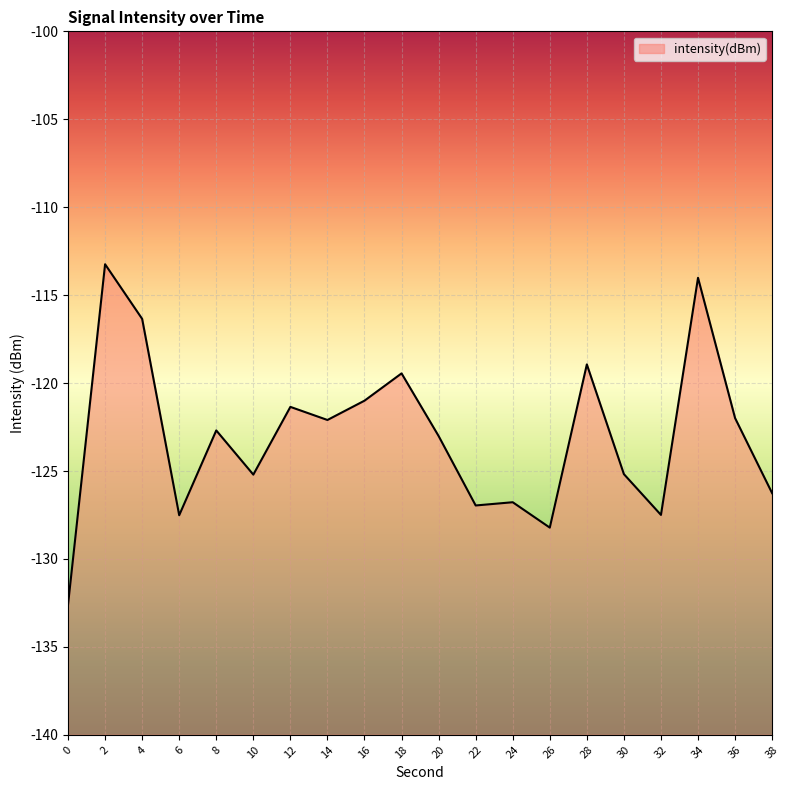

What is the minimum value shown in the chart?

-132.6